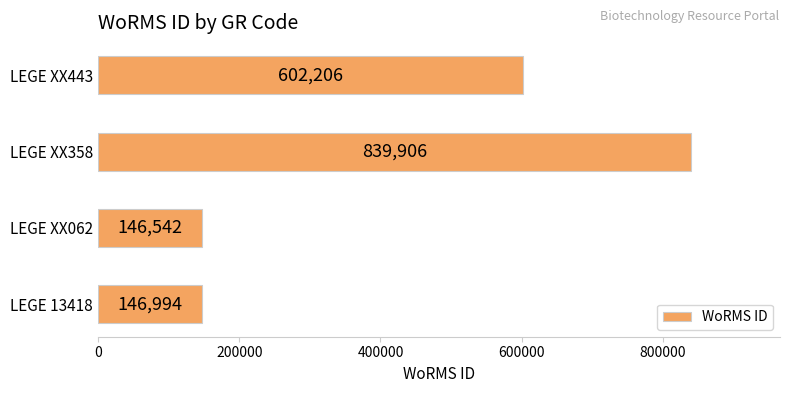

Reading bottom to top, list all the values displayed in this chart.

146994	146542	839906	602206